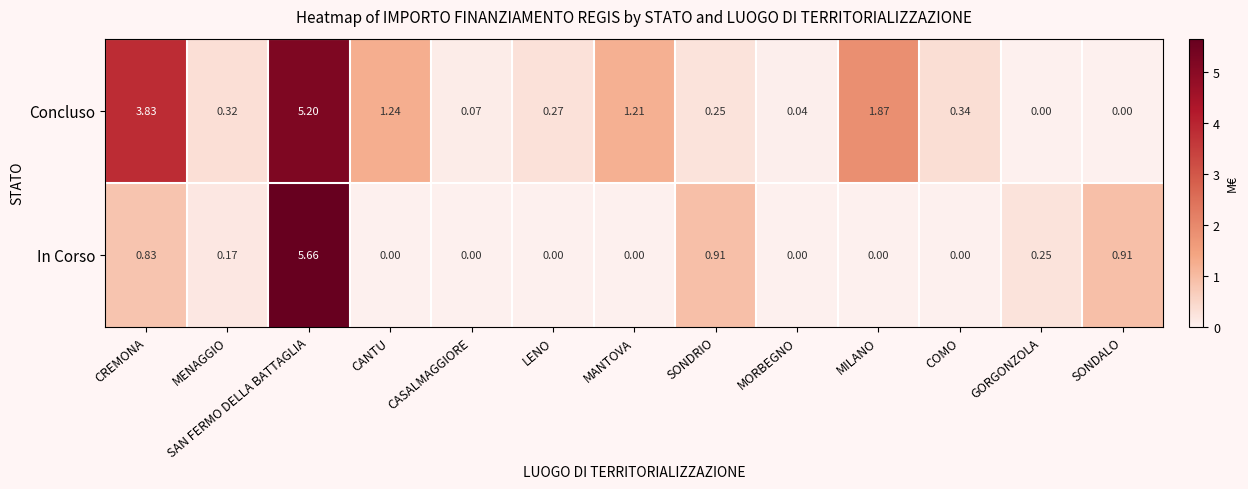

How many distinct data groups are displayed?

2